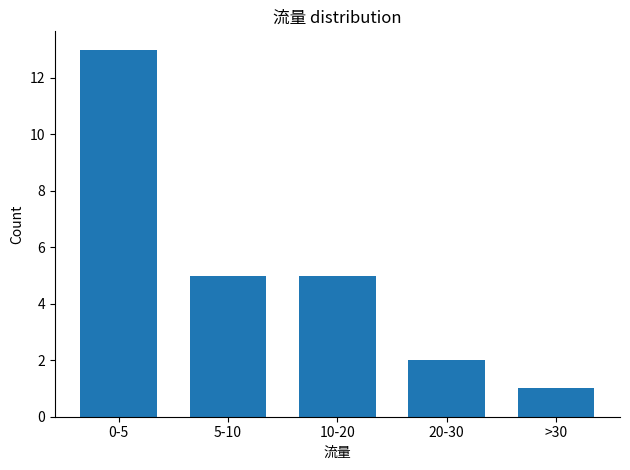

Reading left to right, list all the values displayed in this chart.

0-5=13	5-10=5	10-20=5	20-30=2	>30=1